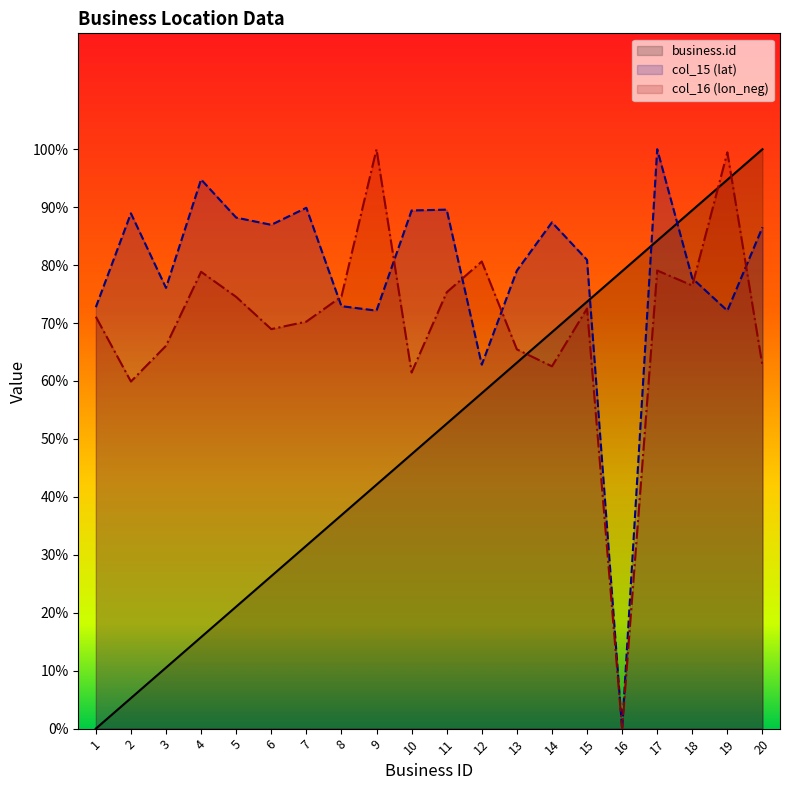

The value of business.id at 7 is 43.2. True or false?

False